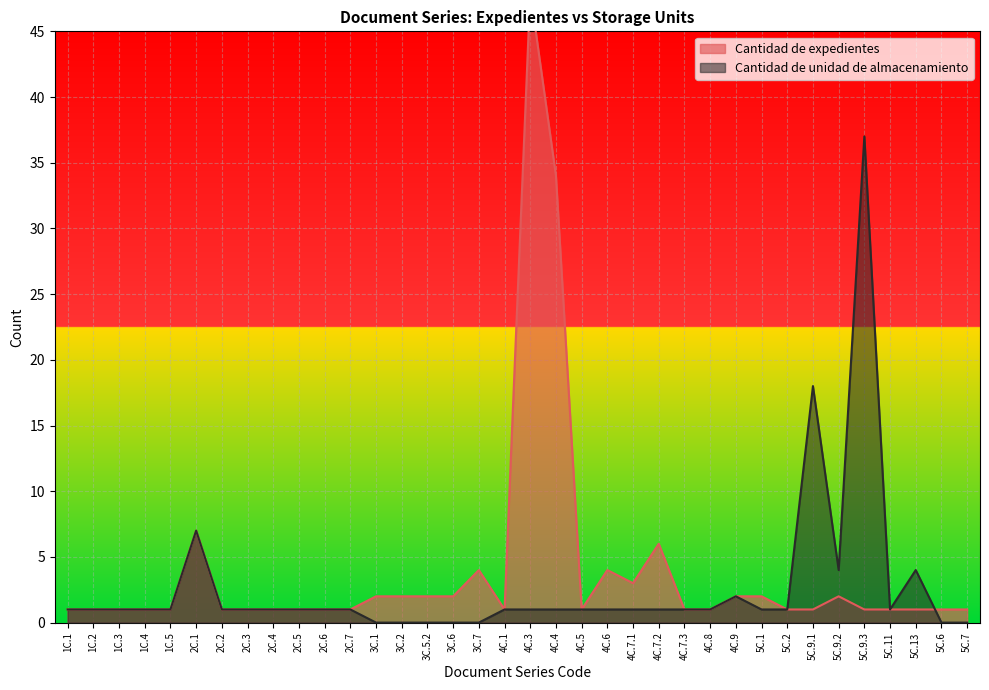

The value of Cantidad de expedientes at 3C.7 is 2. True or false?

False